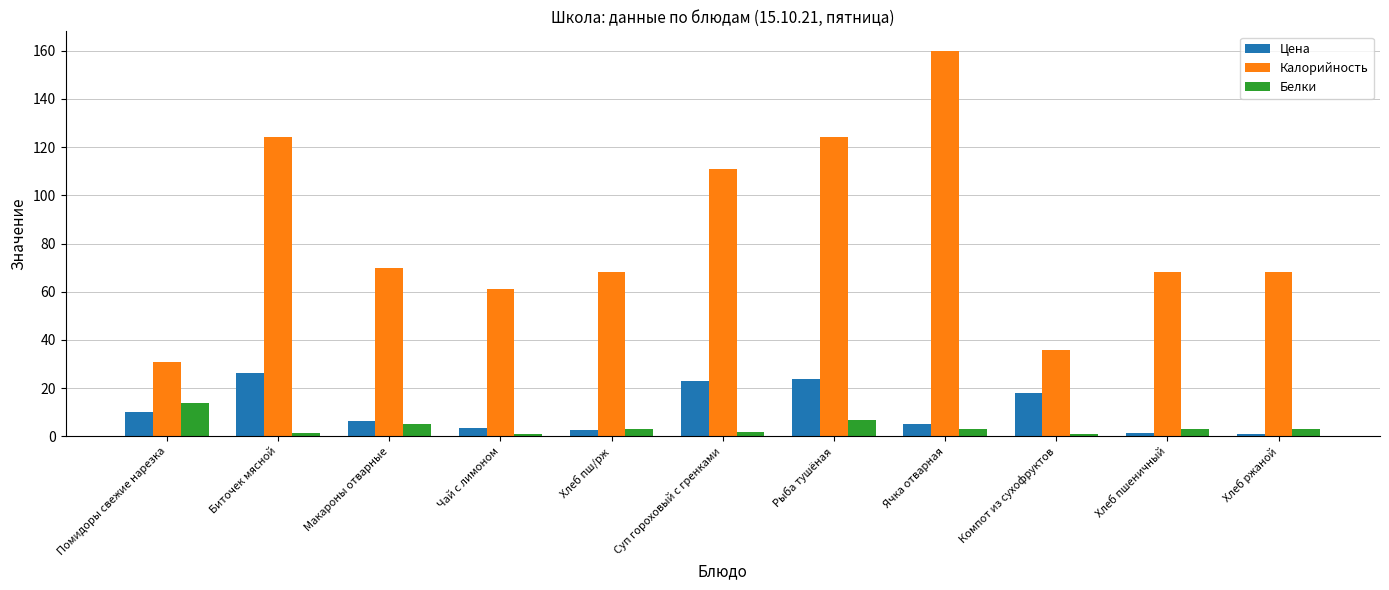

What value does the Цена series have at Макароны отварные?

6.5